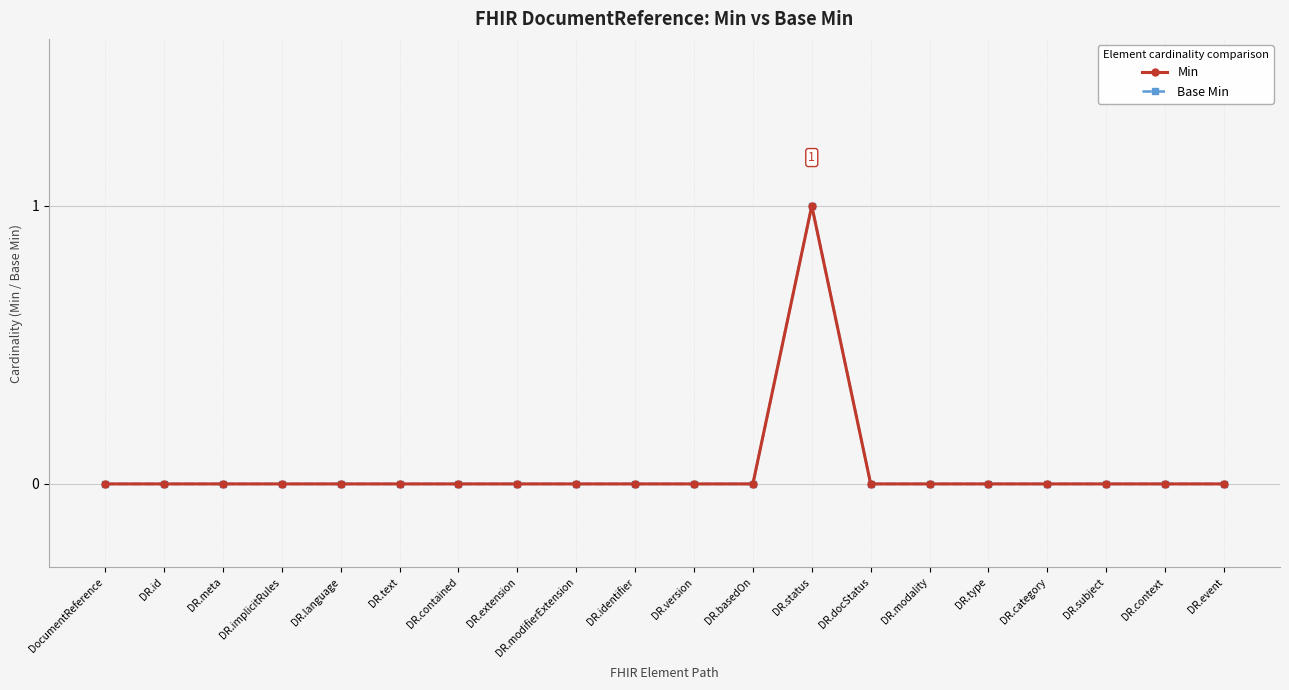

True or false: Base Min and Min intersect in this chart.

False